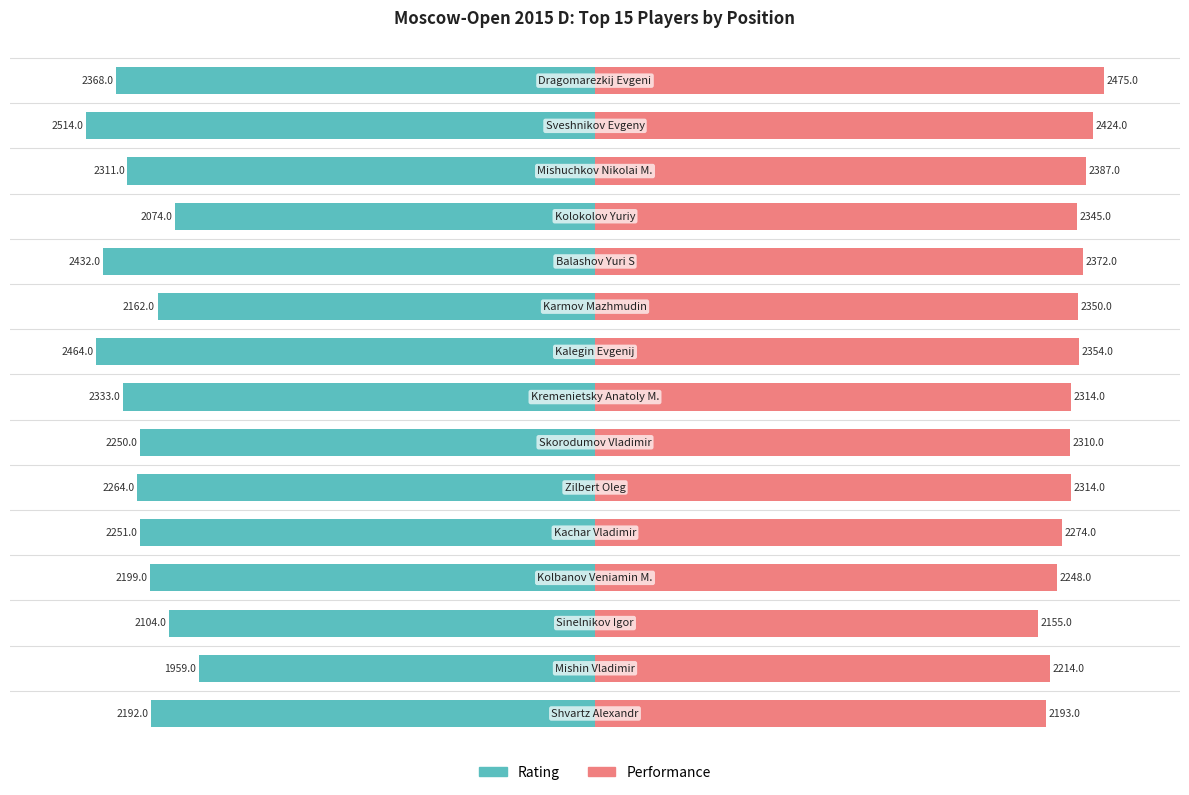

The Performance series shows 33.8 at 12. True or false?

False